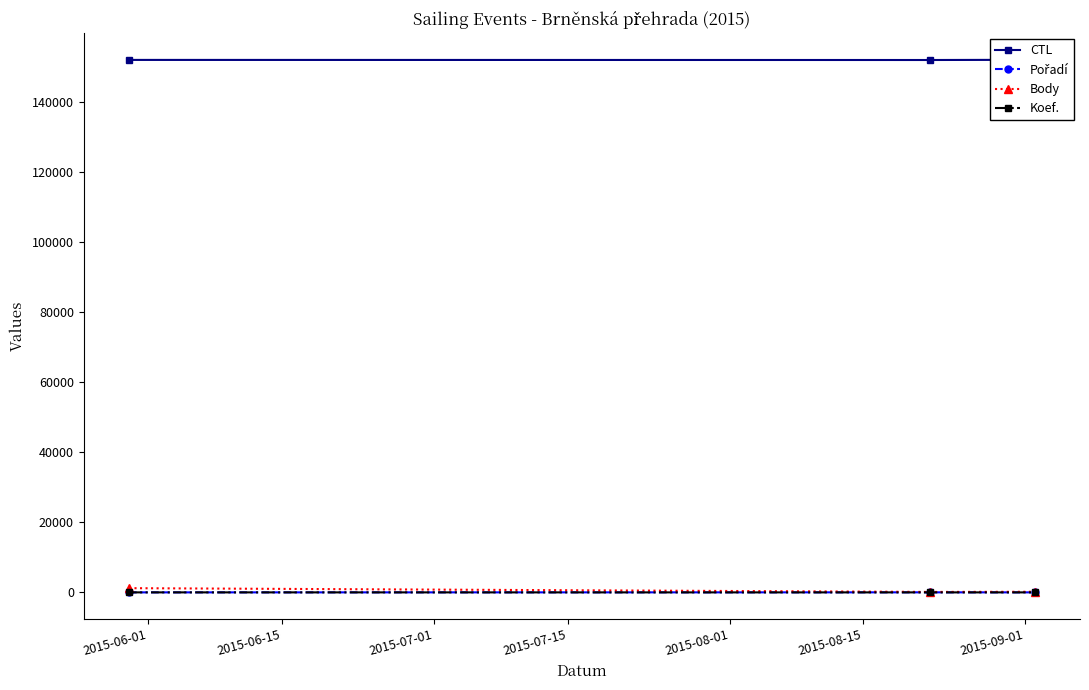

Is the value of Koef. at 2015-06-01 greater than the value of Body at 2015-06-01?

No